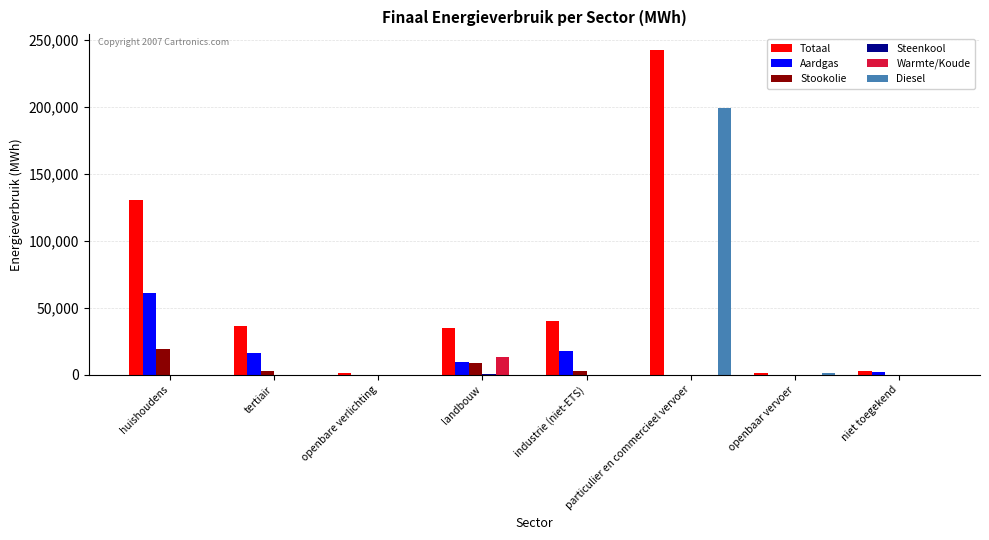

What is the sum of all Totaal values?

488206.8